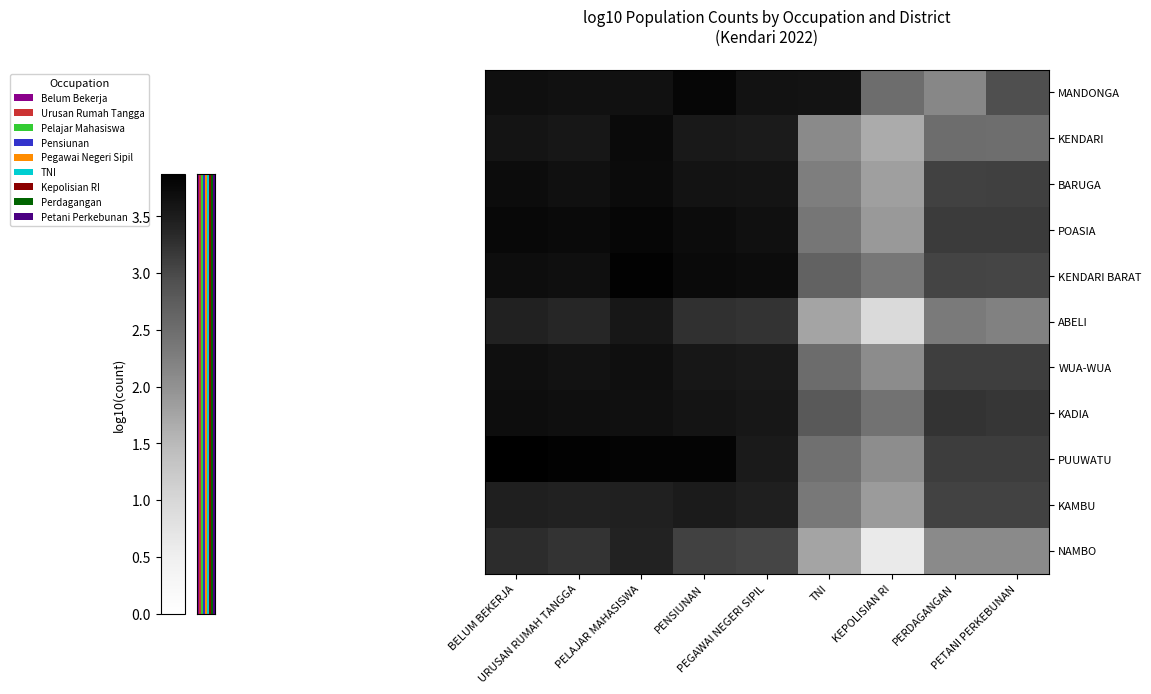

What is the total value across all series at PERDAGANGAN?

35.7